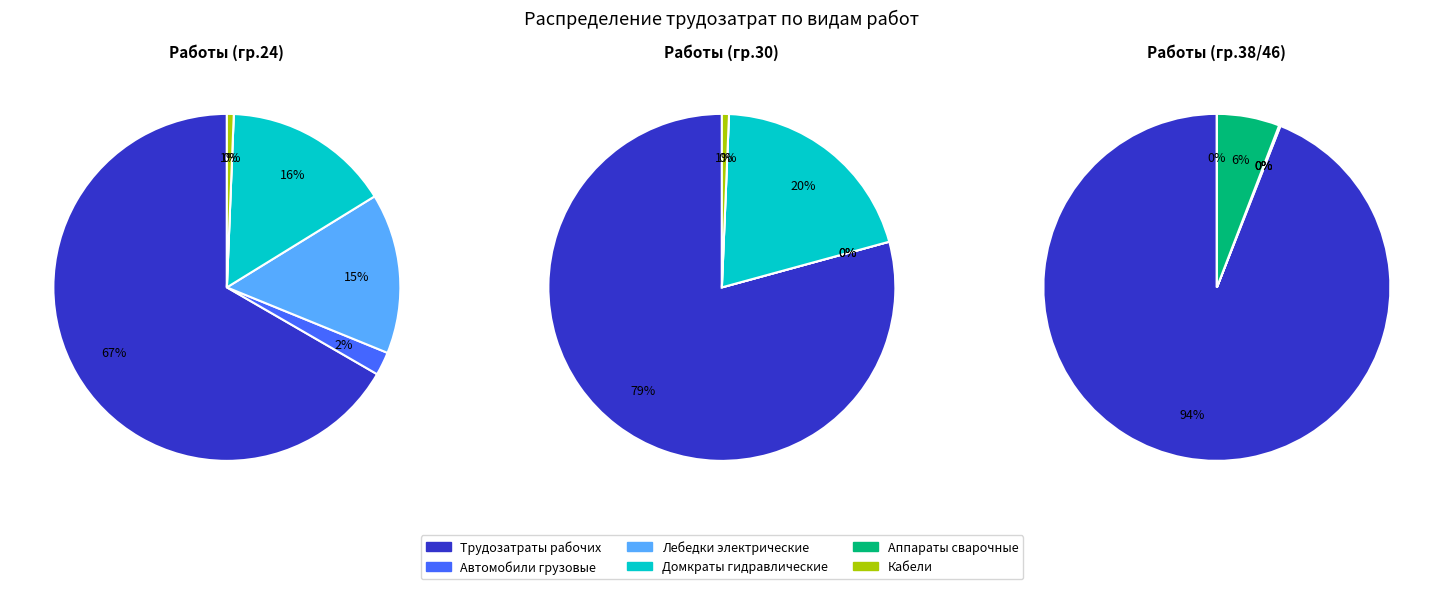

Does 3 account for over 50% of the chart?

No